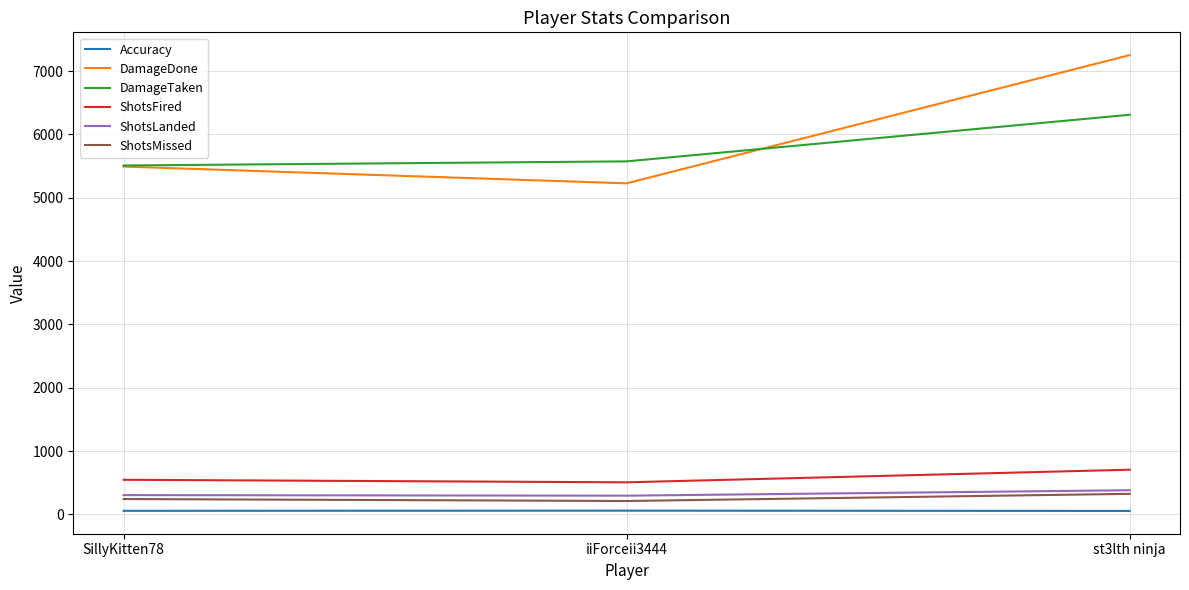

The ShotsFired series shows 146.5 at iiForceii3444. True or false?

False